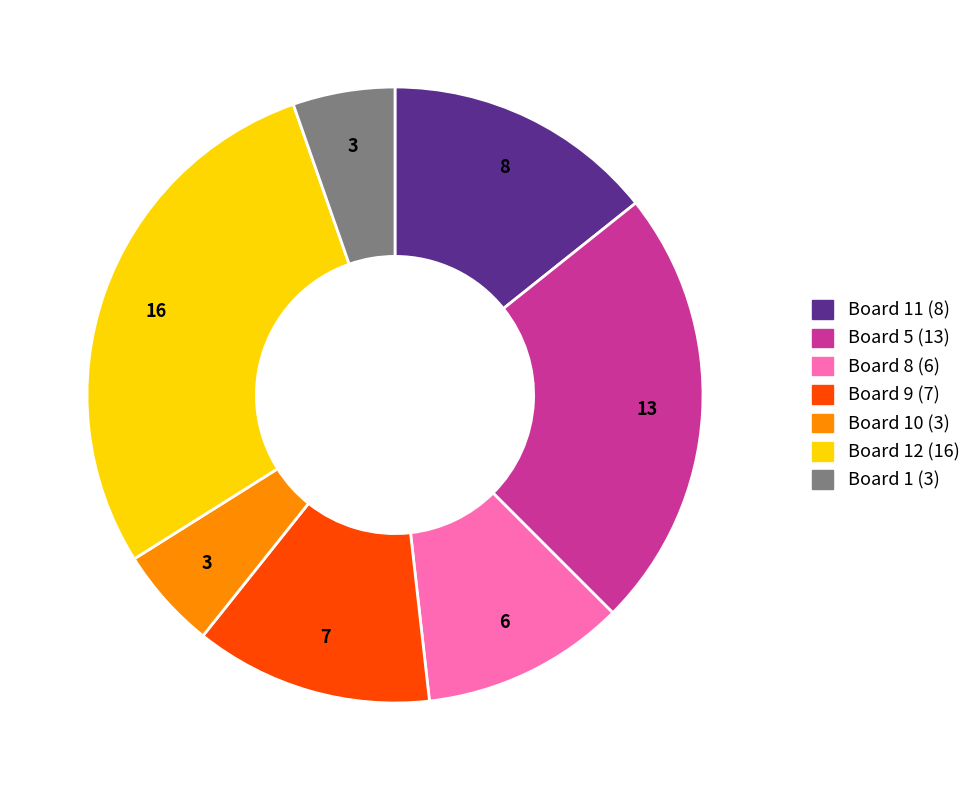

Is there any slice that represents more than half of the pie?

No